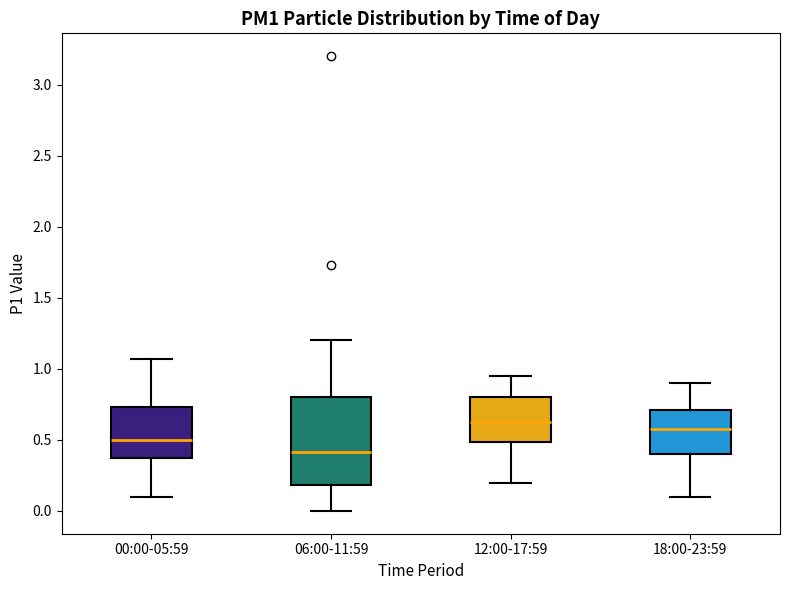

Reading left to right, transcribe this box plot: for each box, give where its median line is, the range the box spans, and where its two whiskers end, as read against the y-axis. The values are not printed on the chart, so give them approximately, as read against the axis.

00:00-05:59: median 0.50, box 0.35 to 0.75, whiskers 0.10 to 1.05
06:00-11:59: median 0.40, box 0.20 to 0.80, whiskers 0.00 to 1.20
12:00-17:59: median 0.65, box 0.50 to 0.80, whiskers 0.20 to 0.95
18:00-23:59: median 0.60, box 0.40 to 0.70, whiskers 0.10 to 0.90